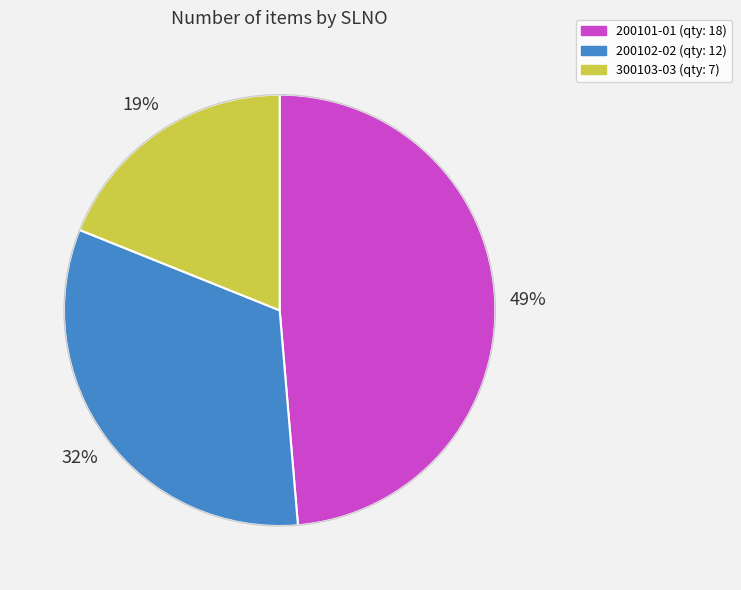

Count the number of slices in the pie.

3